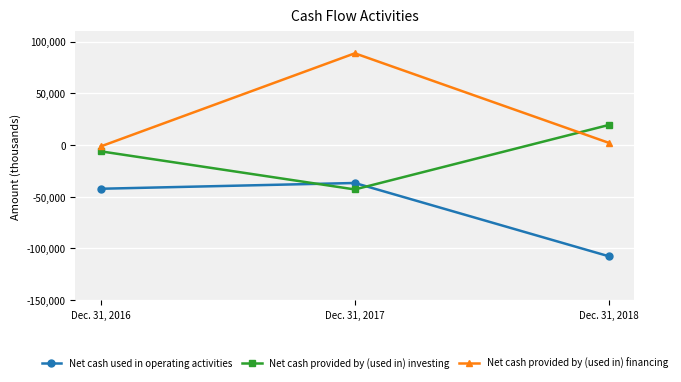

What is the difference between the Net cash provided by (used in) investing values at Dec. 31, 2016 and Dec. 31, 2017?

36862